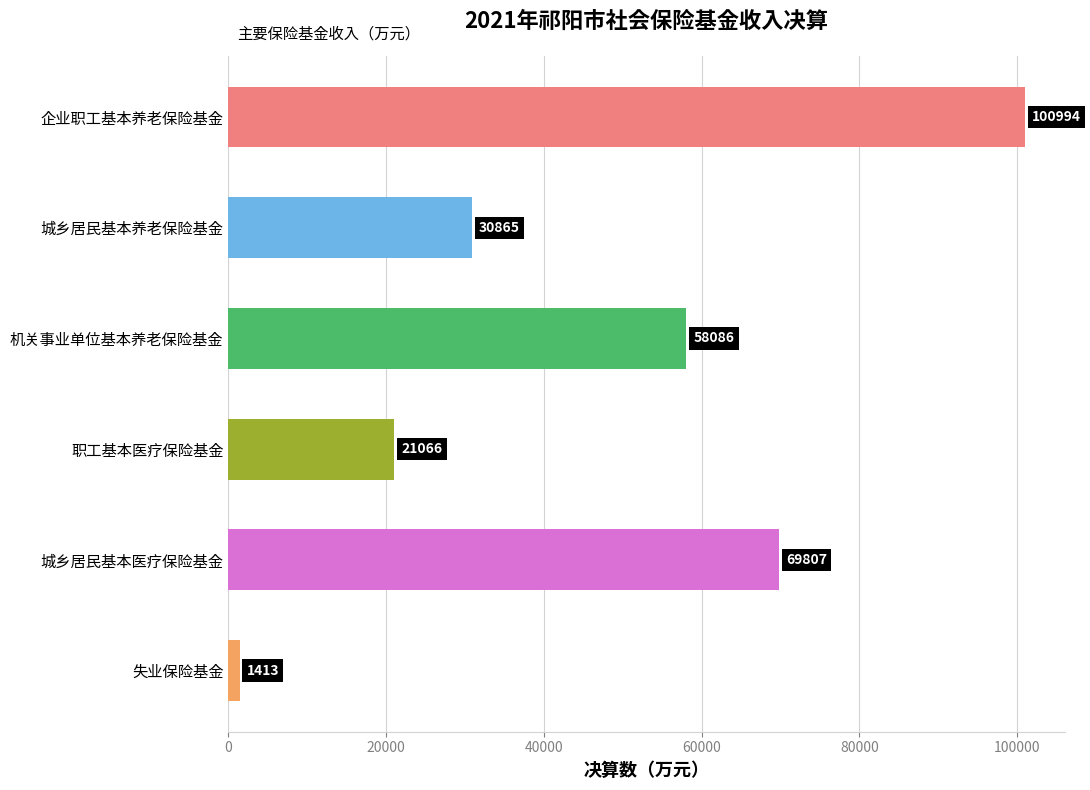

Reading bottom to top, list all the values displayed in this chart.

1413	69807	21066	58086	30865	100994